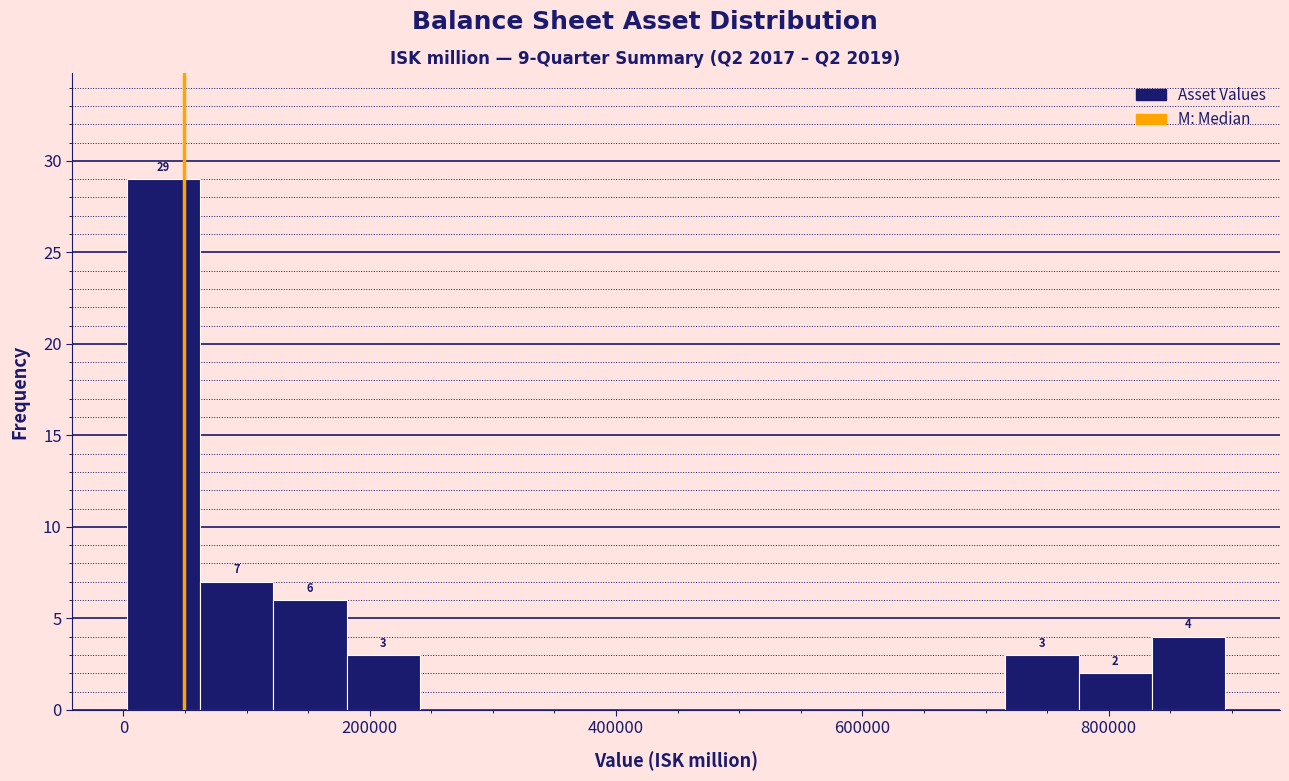

Read against the x-axis, roughly where is the centre of the tallest bar?

40000